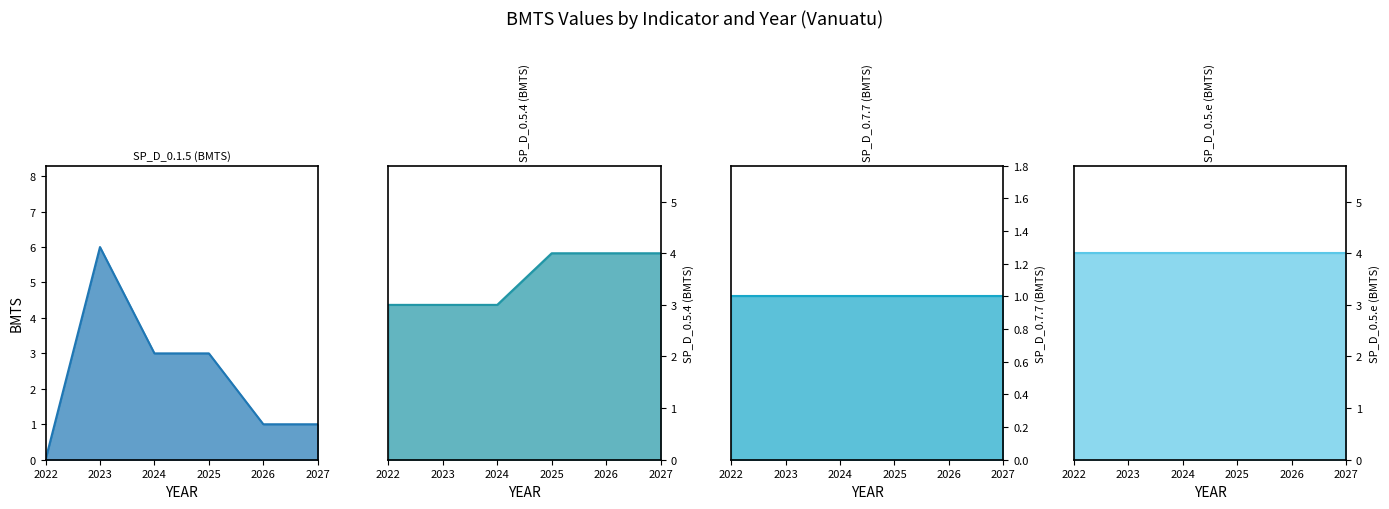

Reading left to right, list all the values displayed in this chart.

SP_D_0.1.5 (BMTS): 2022=0	2023=6	2024=3	2025=3	2026=1	2027=1
SP_D_0.5.4 (BMTS): 2022=3	2023=3	2024=3	2025=4	2026=4	2027=4
SP_D_0.7.7 (BMTS): 2022=1	2023=1	2024=1	2025=1	2026=1	2027=1
SP_D_0.5.e (BMTS): 2022=4	2023=4	2024=4	2025=4	2026=4	2027=4